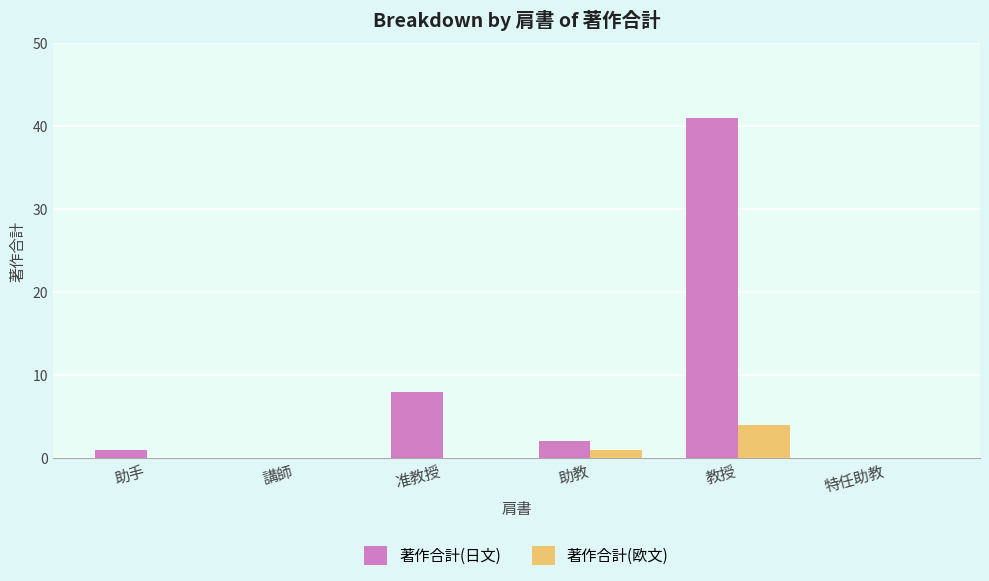

What is the sum of all 著作合計(日文) values?

52